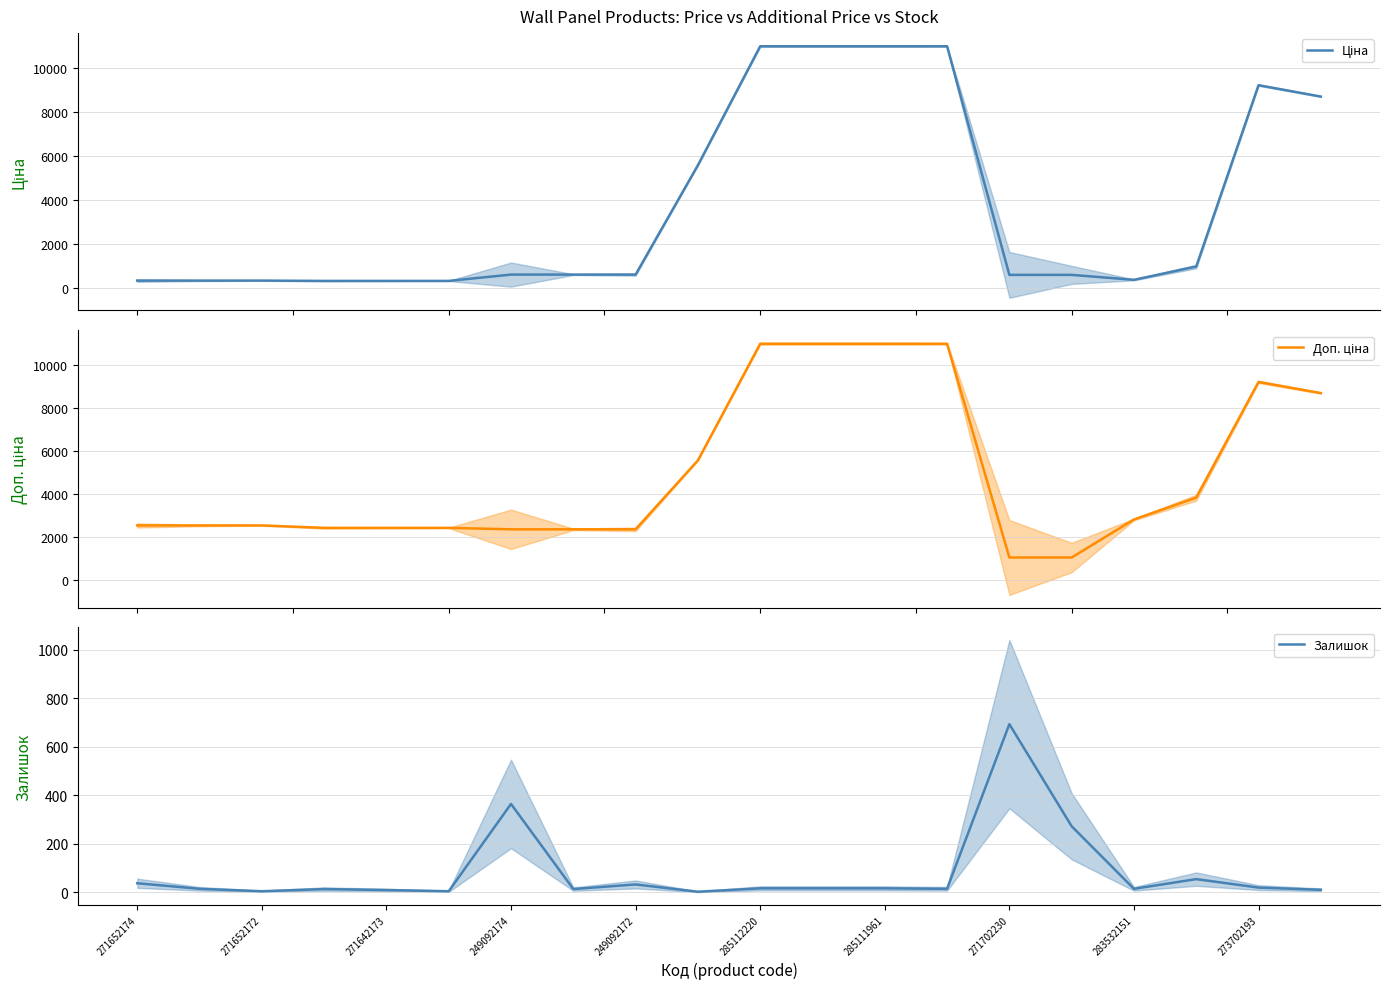

What is the minimum value for Доп. ціна?

1060.0